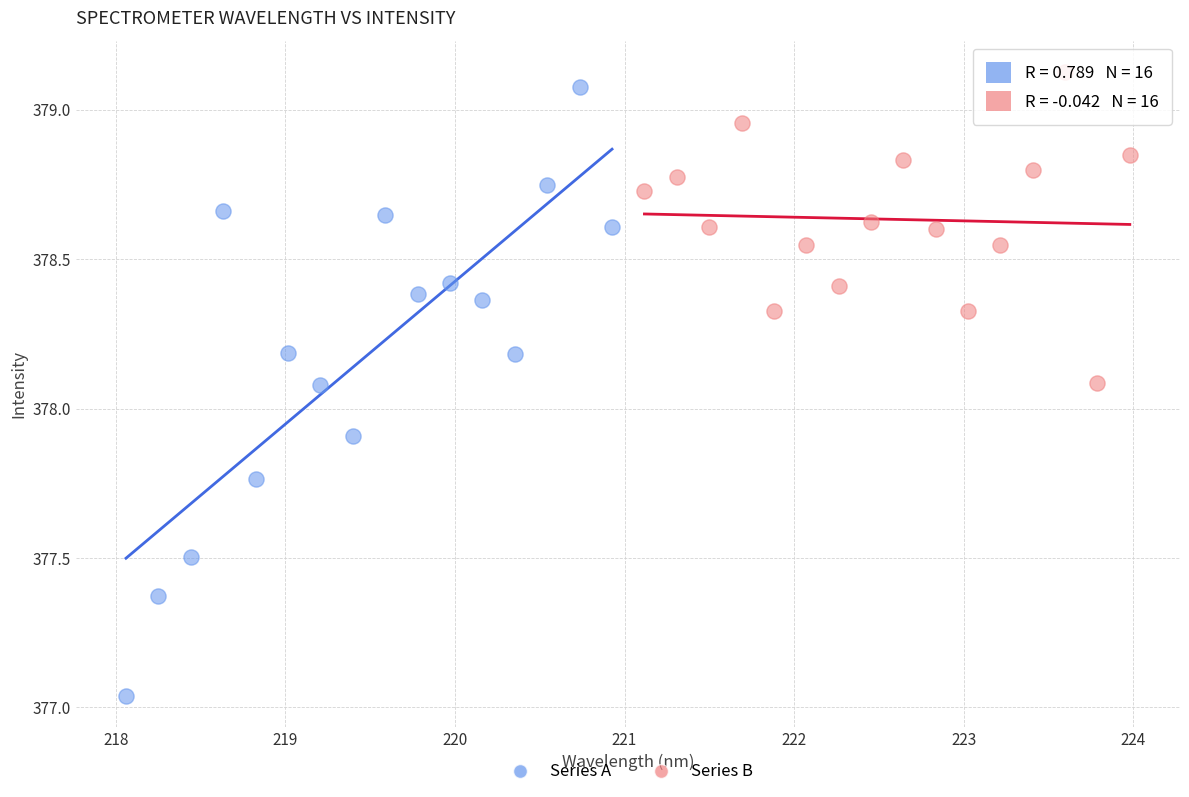

Which series has the widest spread of Y values?

Series A